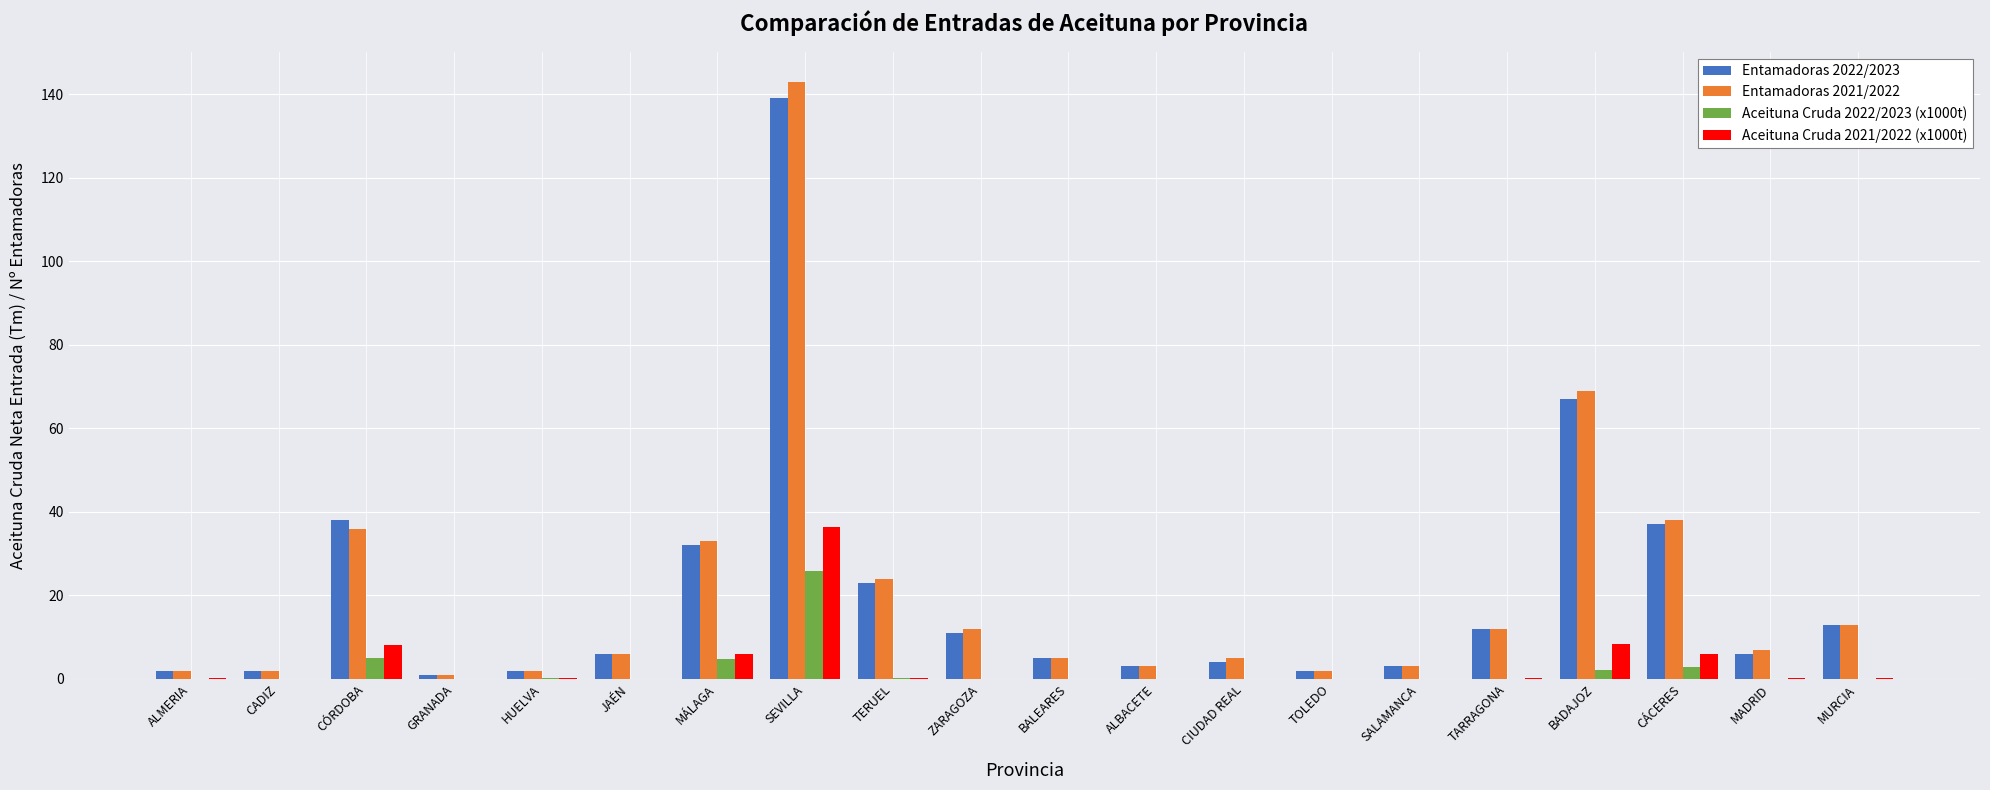

At which category is the sum across all series the highest?

SEVILLA